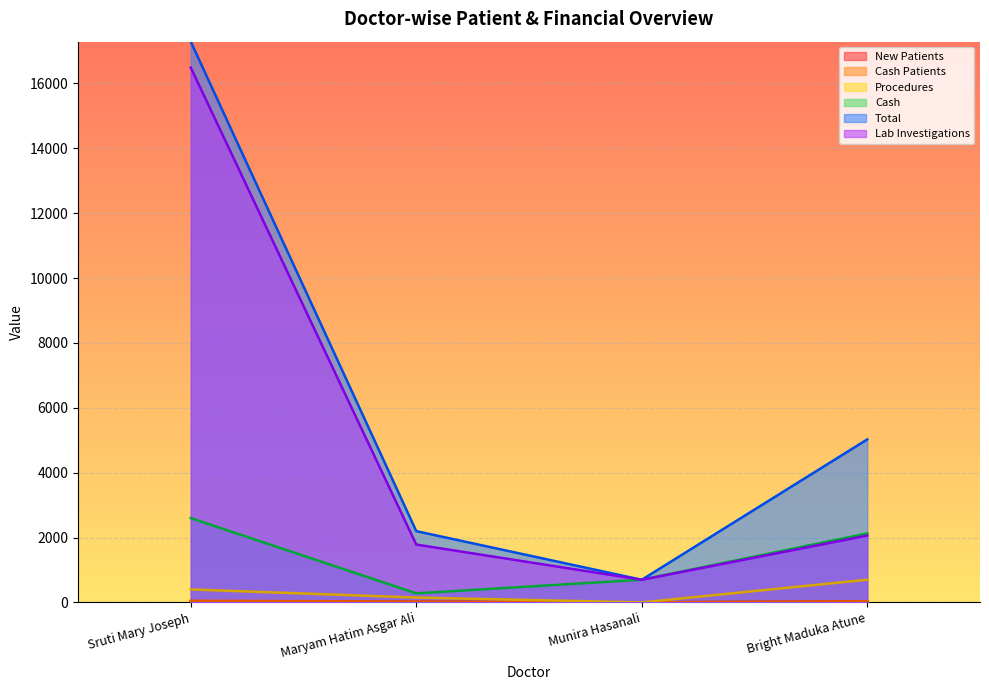

True or false: Cash and Cash Patients cross at least once.

False